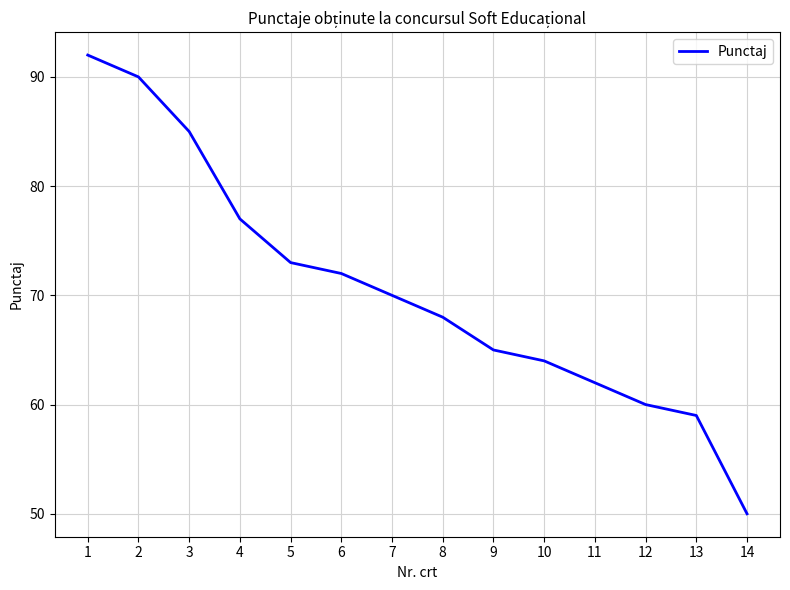

What value does the data have at 13, to the nearest 5?

60